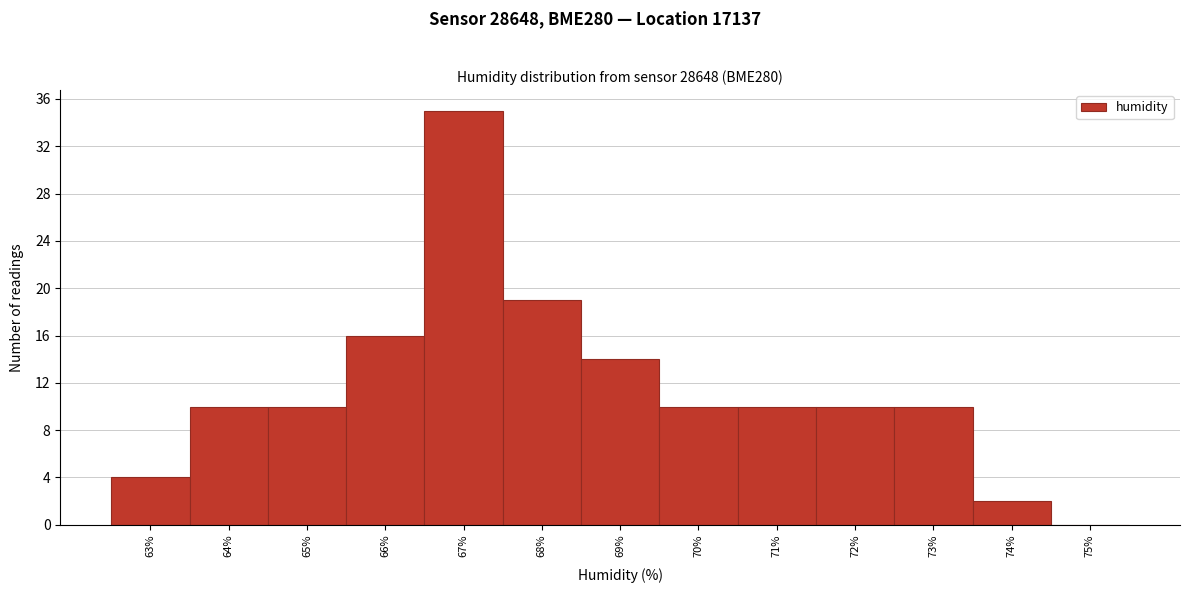

Reading right to left, what are all the values shown in this chart?

75%=0	74%=2	73%=10	72%=10	71%=10	70%=10	69%=14	68%=19	67%=35	66%=16	65%=10	64%=10	63%=4